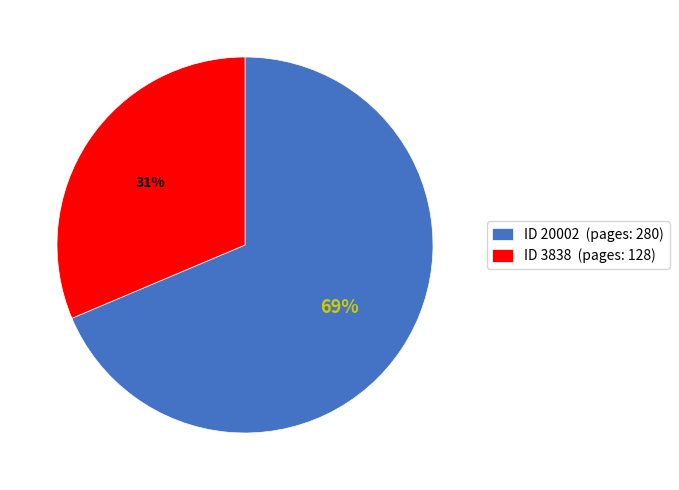

To the nearest percent, what is the average slice percentage?

50%